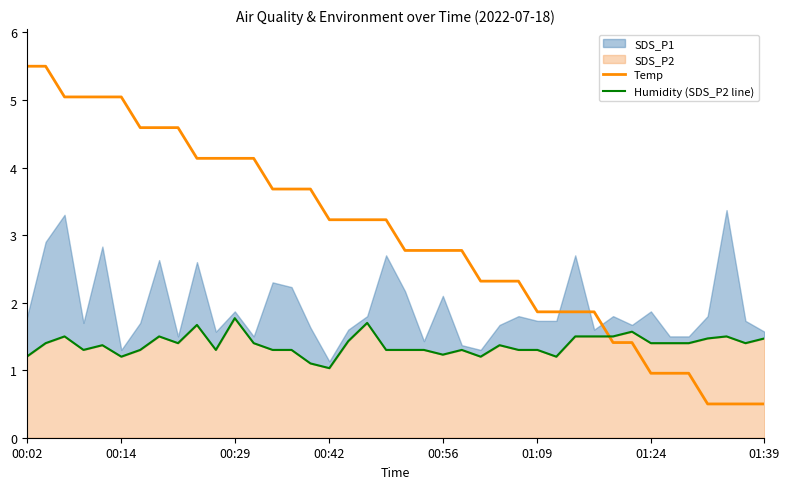

What is the maximum value for Temp?

5.5